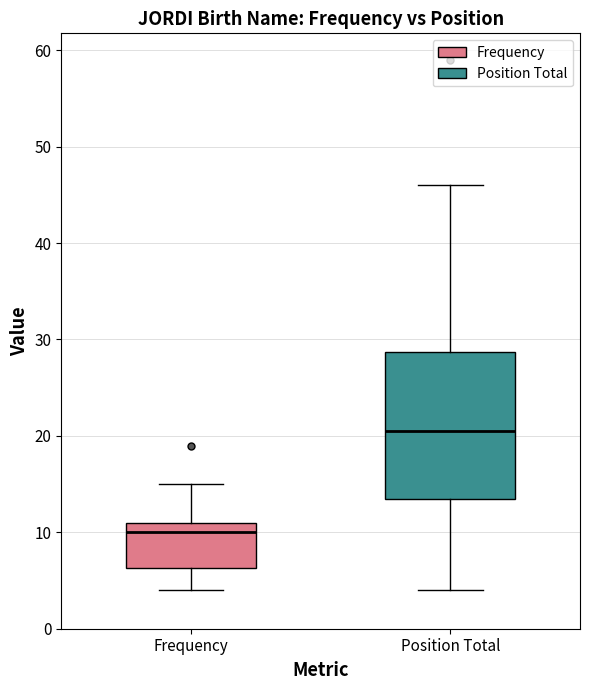

Comparing the boxes themselves (not the whiskers), which one is the tallest?

Position Total